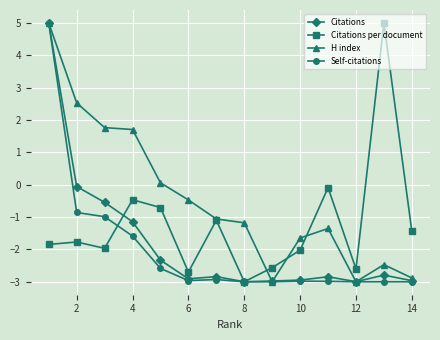

How many values in Citations per document are below zero?

13